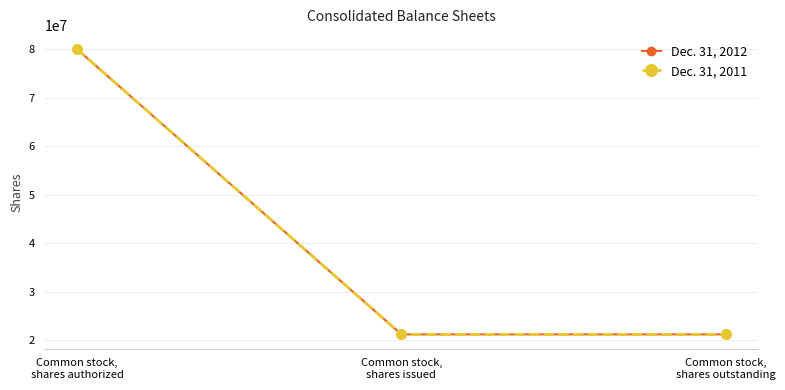

What is the label of the 1st point from the left?

Common stock,
shares authorized